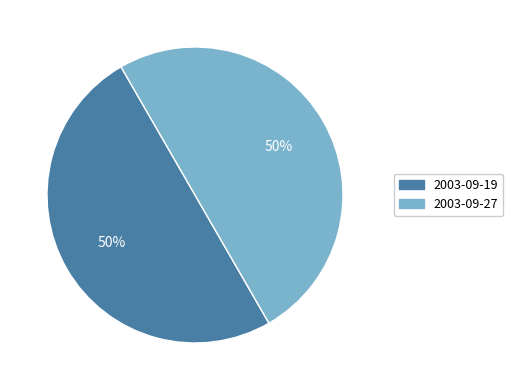

What percentage is the 2003-09-27 slice, to the nearest percent?

50%